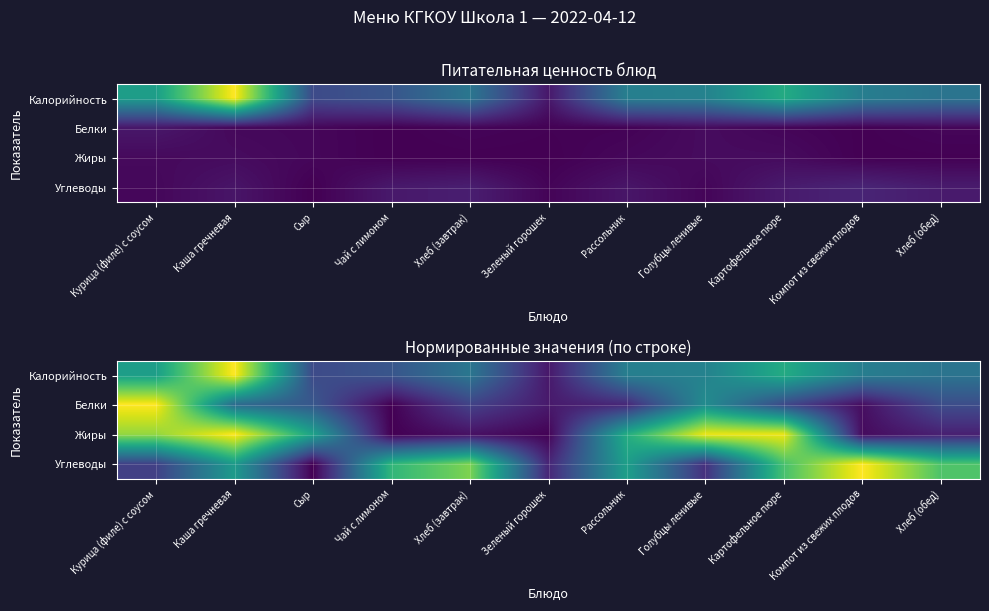

What is the greatest value displayed?

1.0